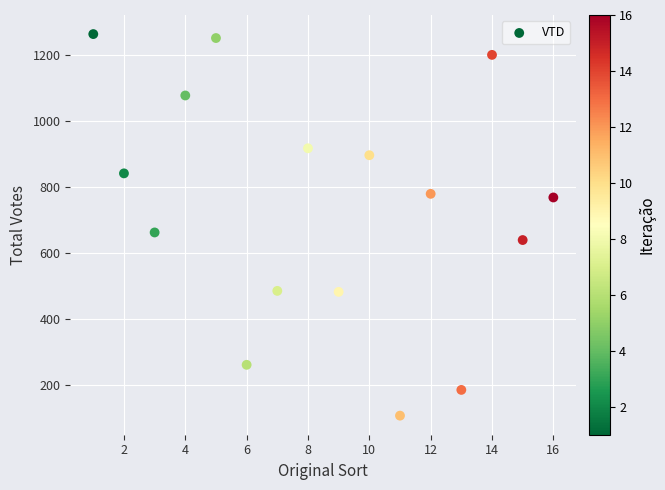

What is the range of Y values (max minus min)?

1156